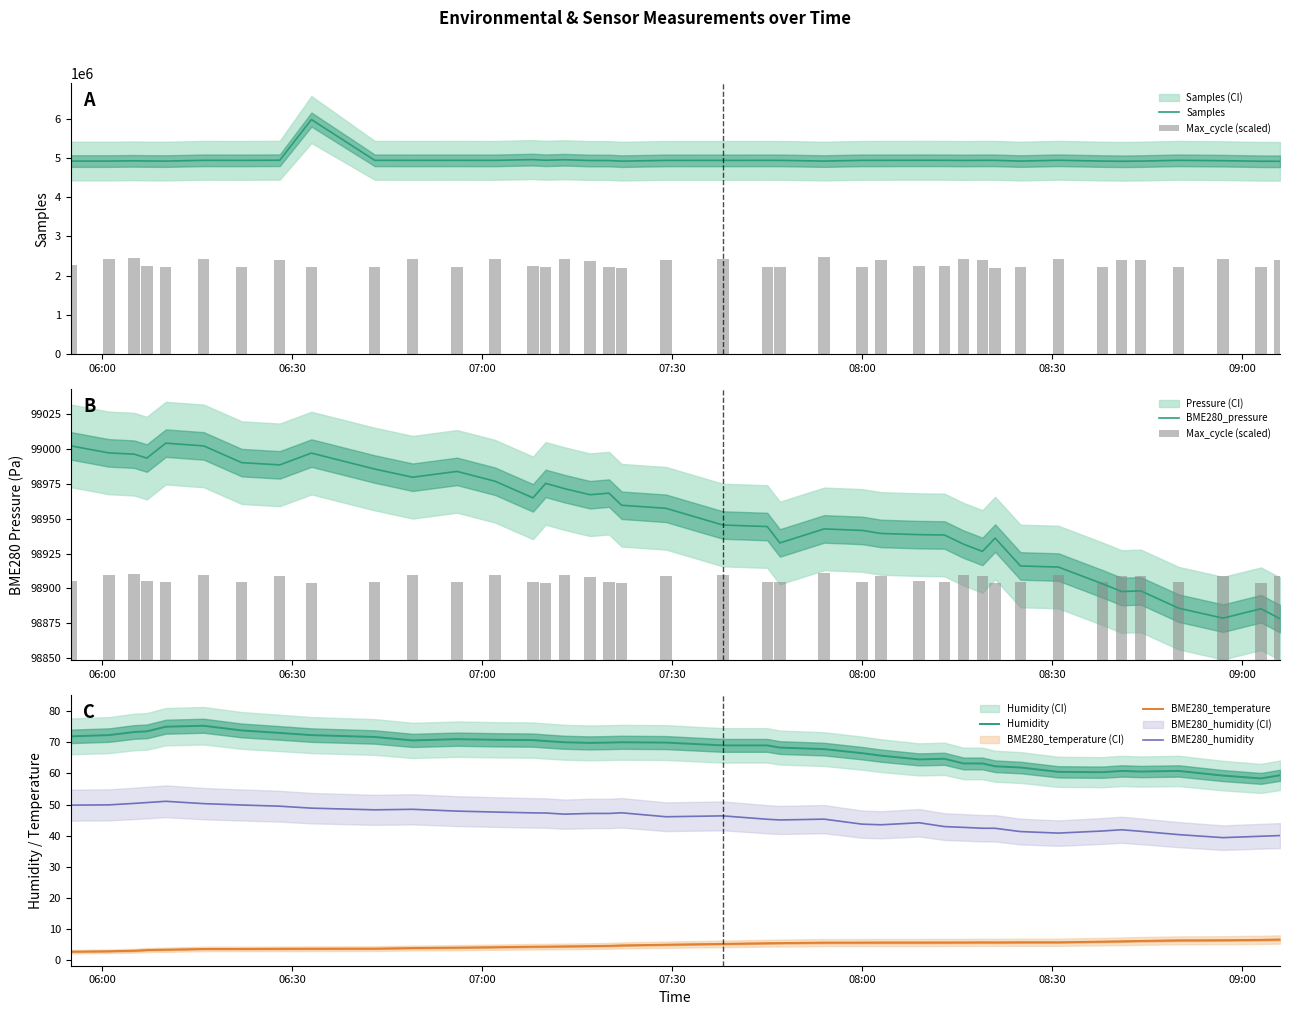

What are all the series names shown in the legend?

Samples, Max_cycle (scaled), BME280_pressure, Humidity, BME280_temperature, BME280_humidity